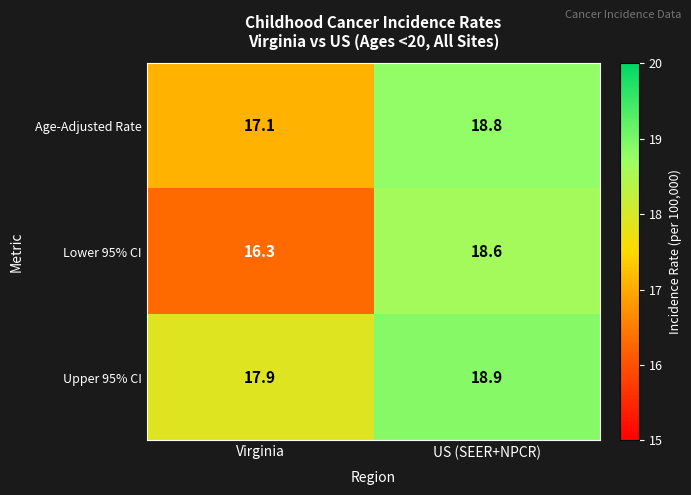

Reading left to right, list all the values displayed in this chart.

Age-Adjusted Rate: 17.1	18.8
Lower 95% CI: 16.3	18.6
Upper 95% CI: 17.9	18.9